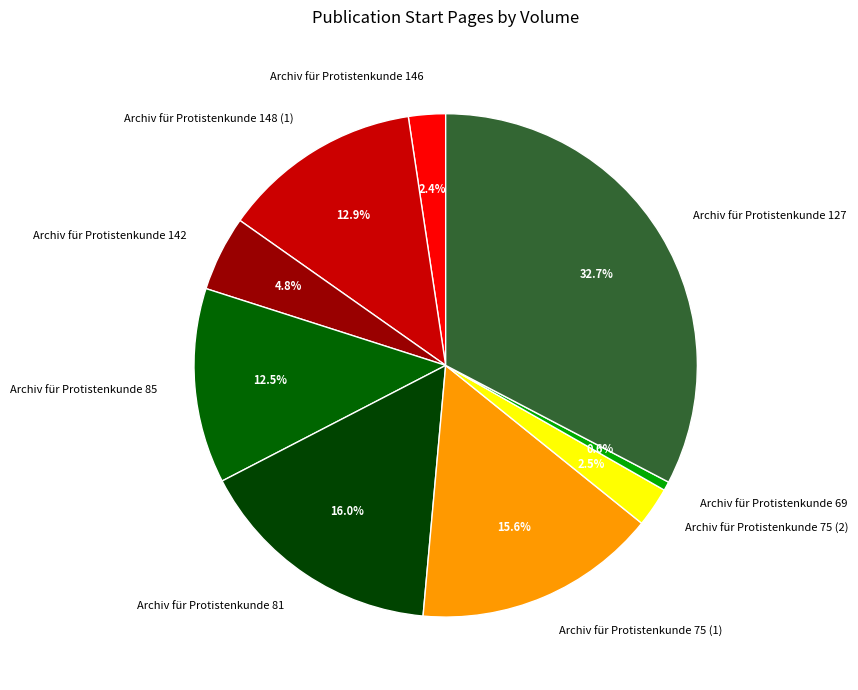

What is the total percentage of Archiv für Protistenkunde 75 (2) and Archiv für Protistenkunde 146?

4.9%